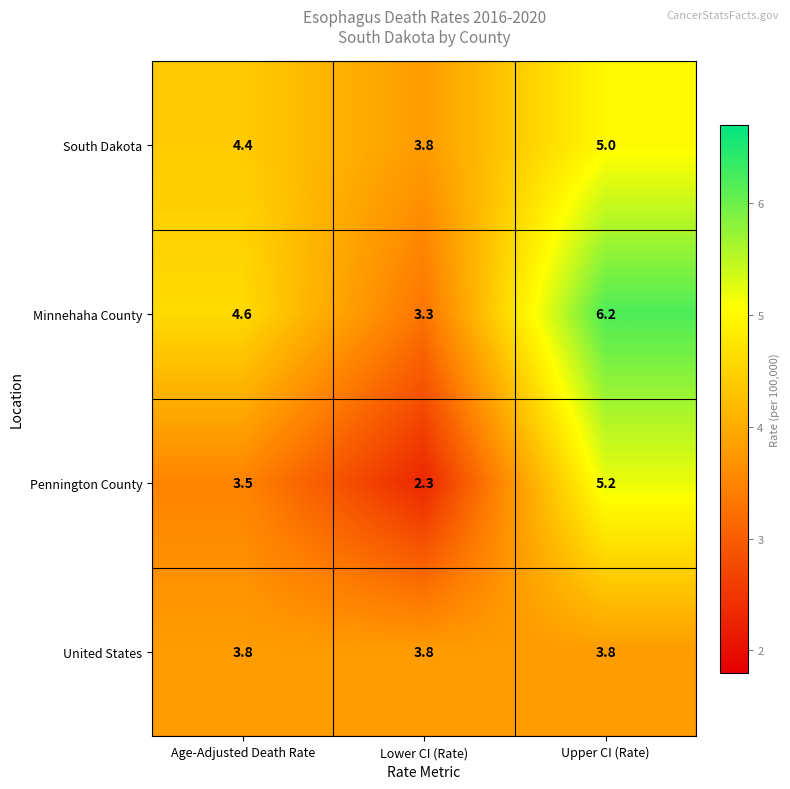

What is the difference between the second highest and minimum values in the Pennington County series?

1.2